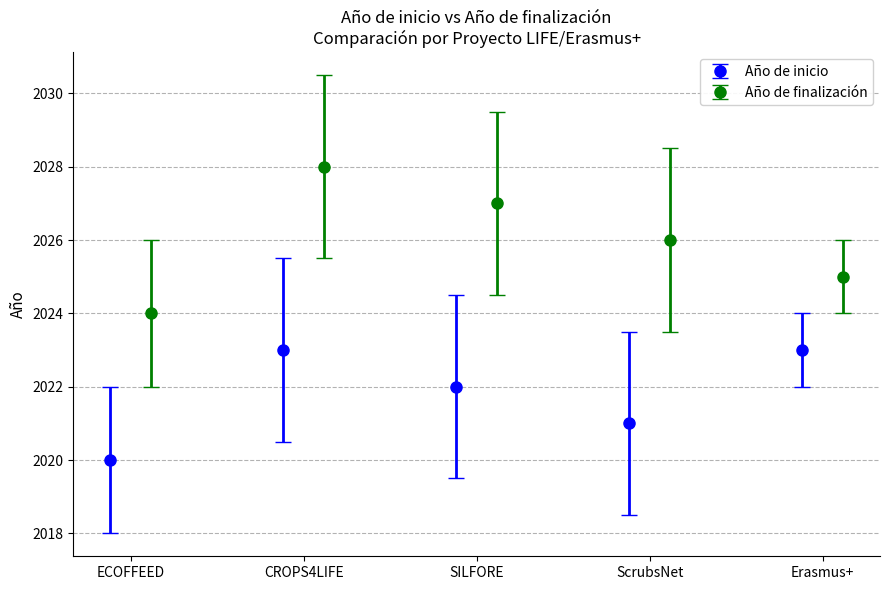

What is the maximum value for Año de finalización?

2028